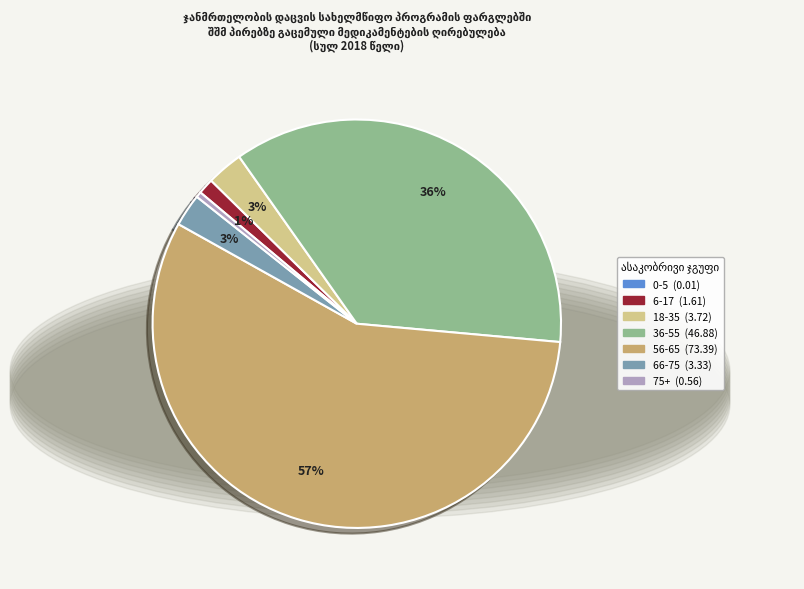

Is it true that 6-17 is 11% of the pie?

False